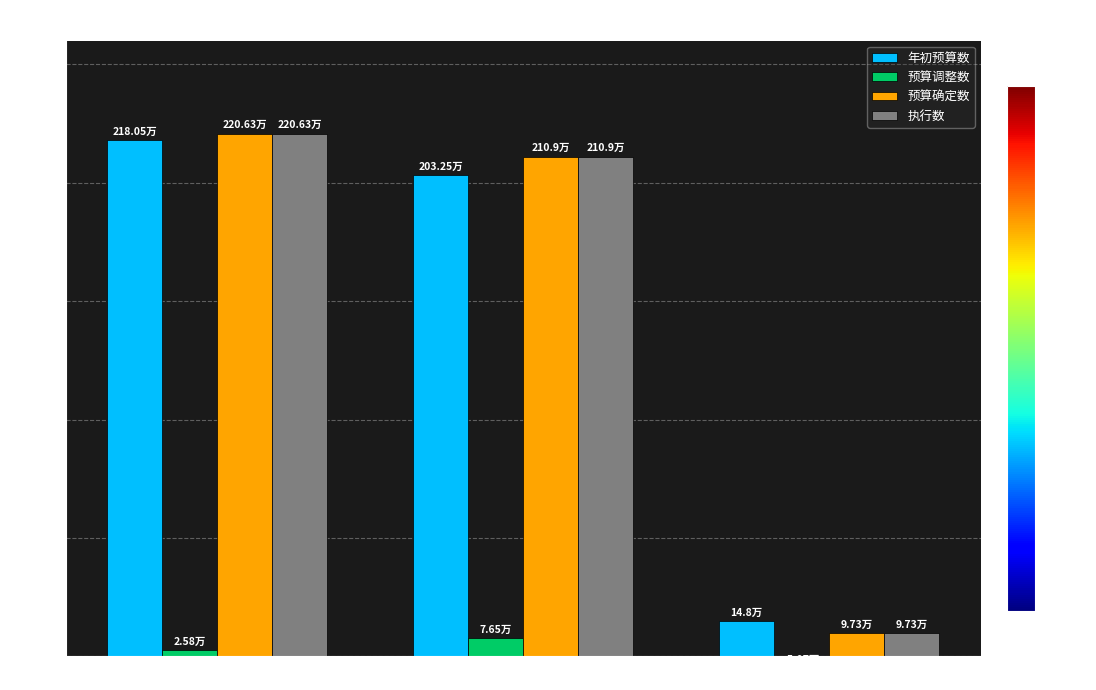

What is the difference between the highest and lowest values at 项目支出?

19.9